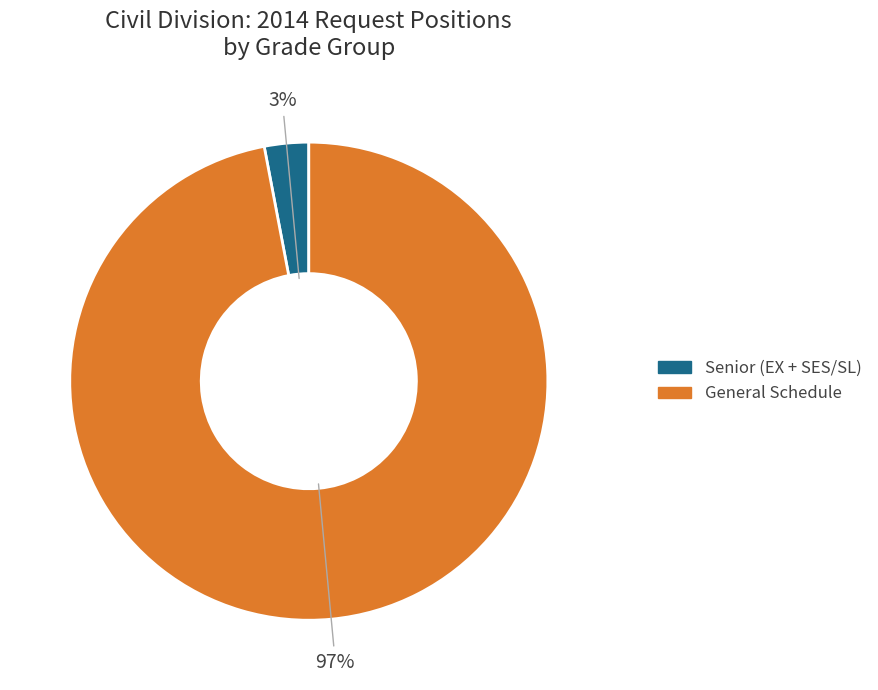

Which slice is the smallest?

Senior (EX + SES/SL)